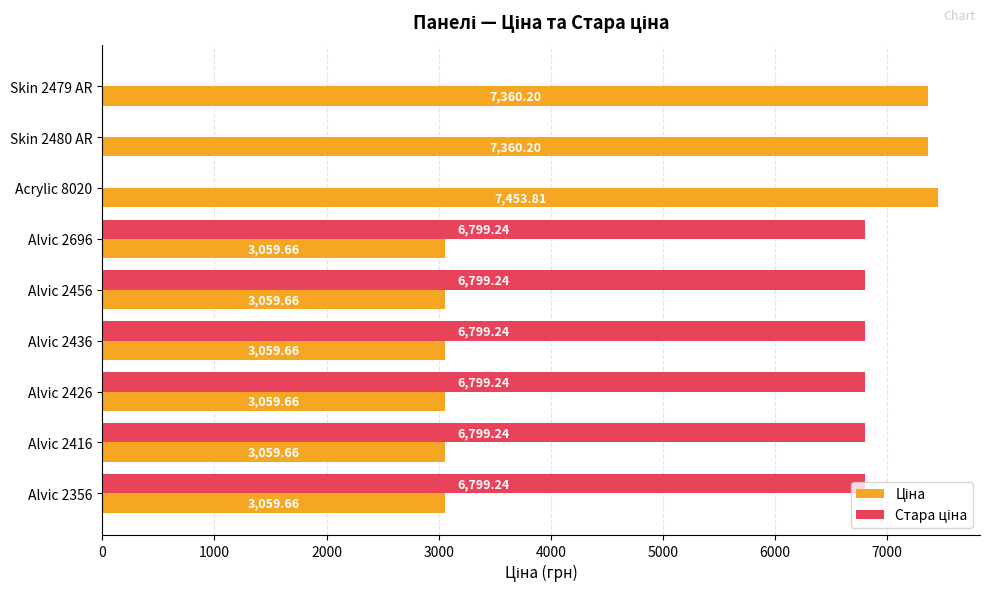

What is the total value across all series at Alvic 2696?

9858.9